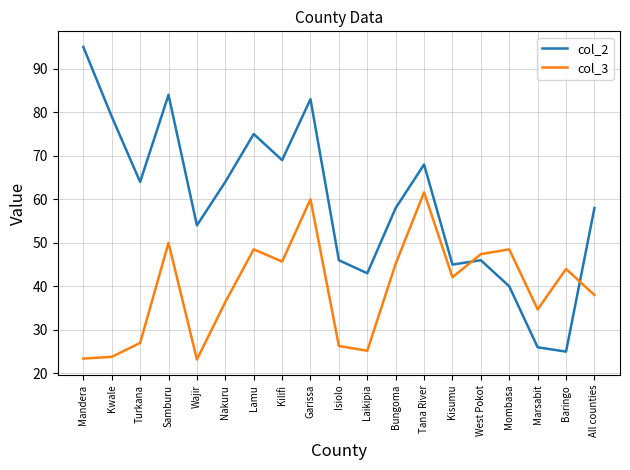

What is the spread (max minus min) of values at Isiolo?

19.7